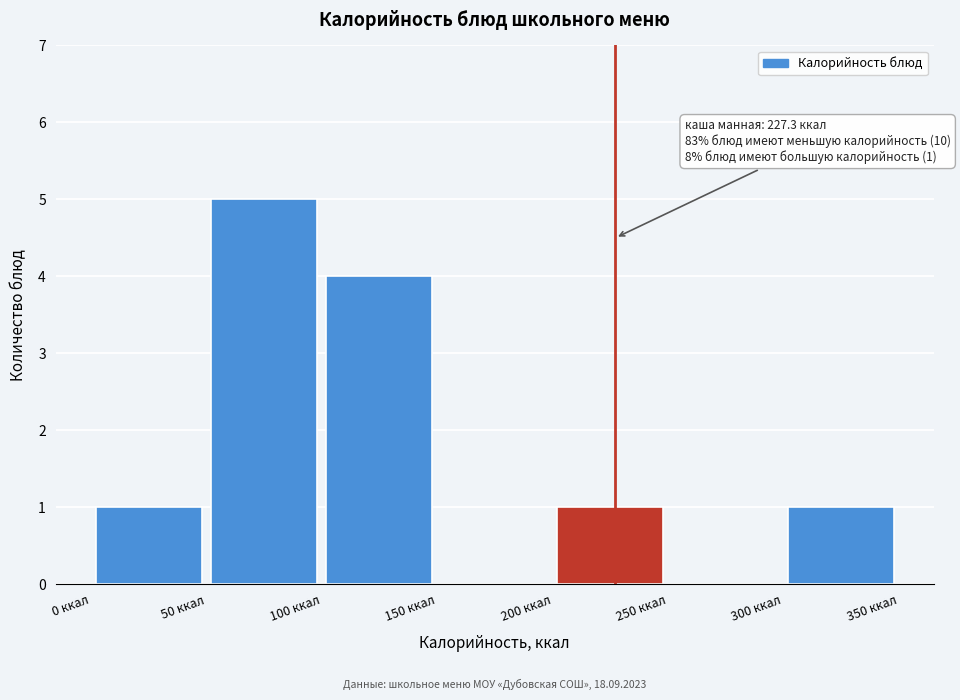

Over which range of the x-axis is the bar tallest?

50 to 100